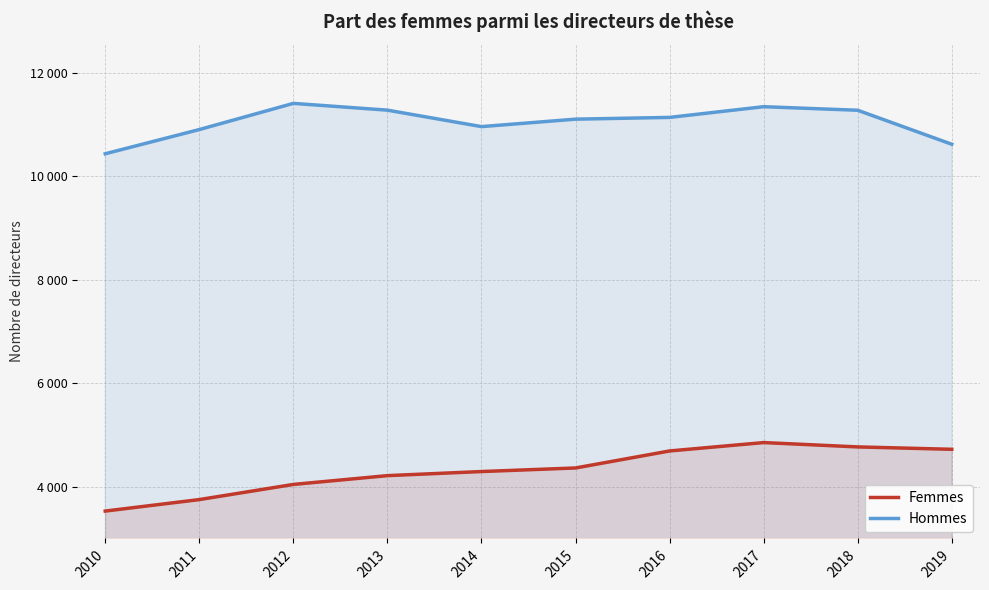

Which series changed the most between 2012 and 2014?

Hommes